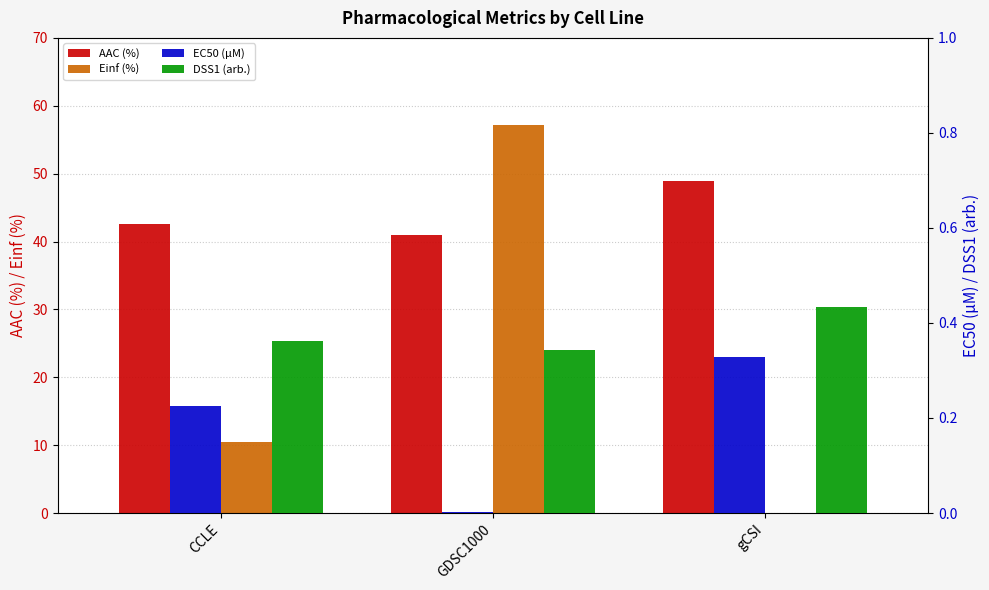

List the series in order of their peak value, lowest first.

EC50 (µM), DSS1 (arb.), AAC (%), Einf (%)